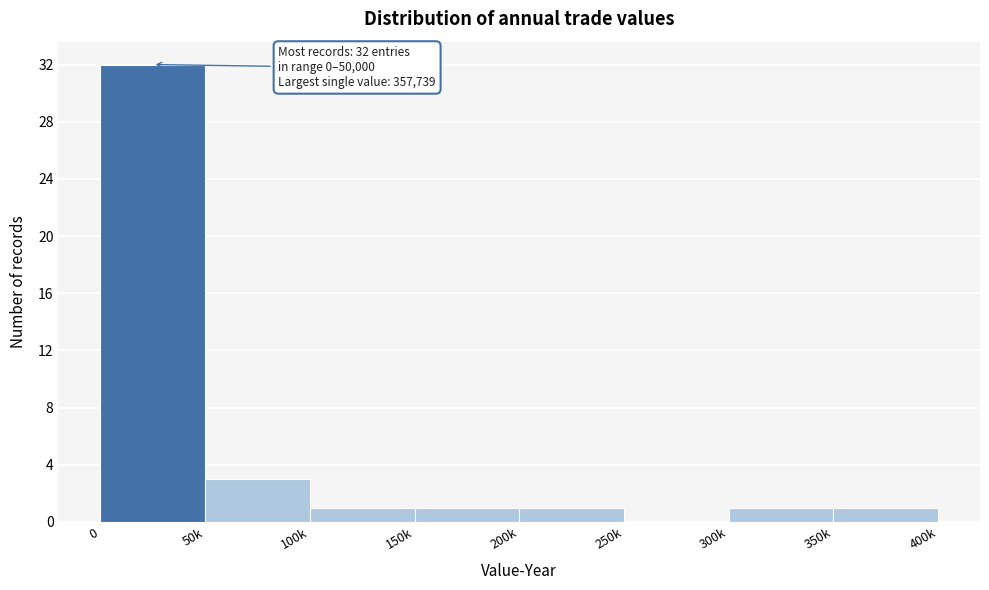

Reading right to left, list all the values displayed in this chart.

350k=1	300k=1	250k=0	200k=1	150k=1	100k=1	50k=3	0=32